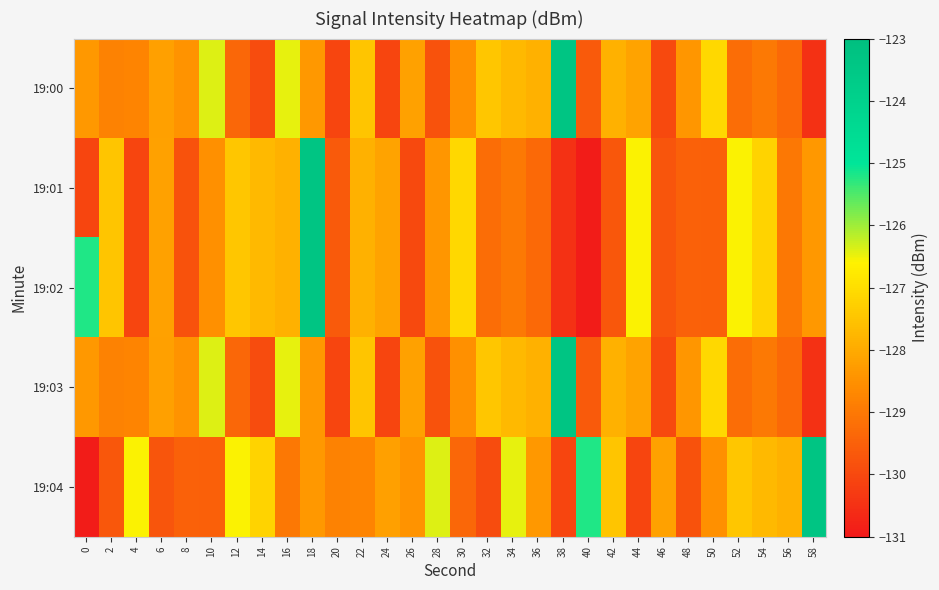

Which category has the highest value across all series?

38